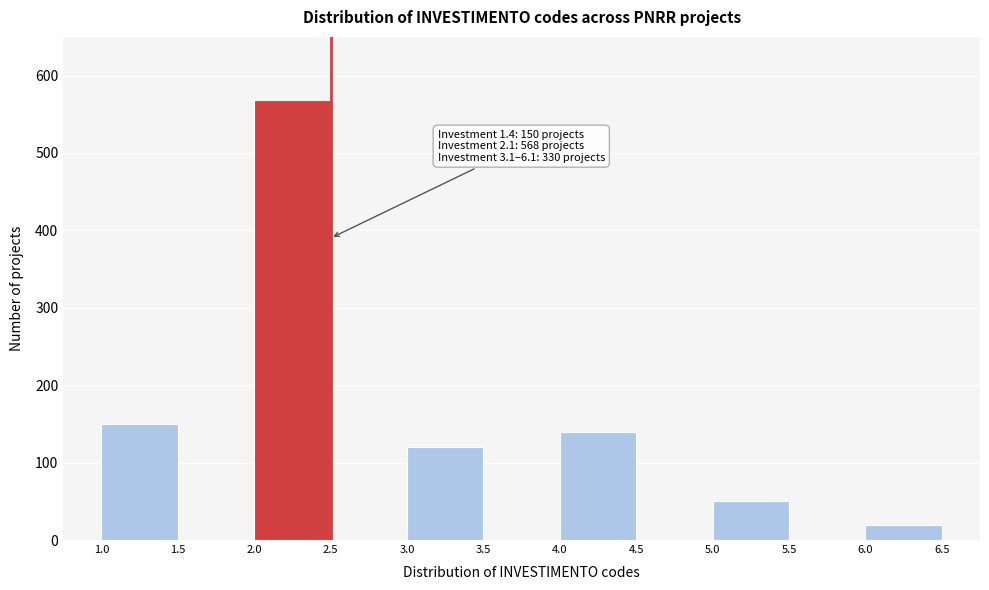

Over which range of the x-axis is the bar tallest?

2.0 to 2.5